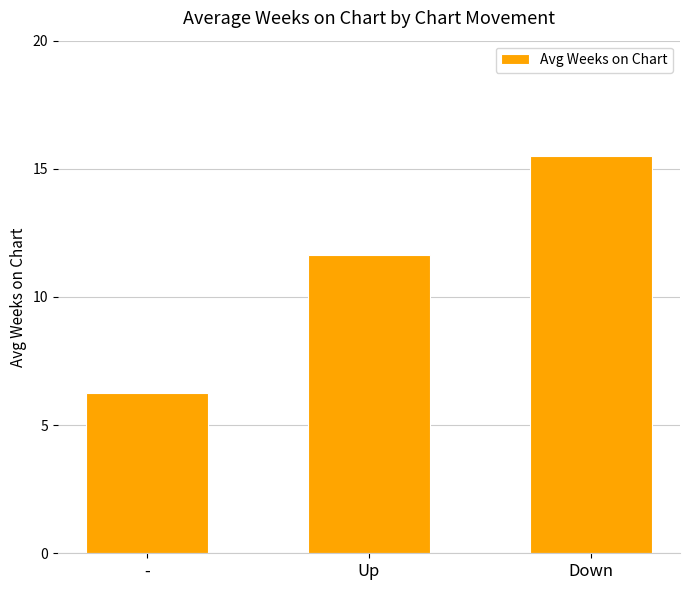

What is the value of the 2nd bar from the left?

11.6